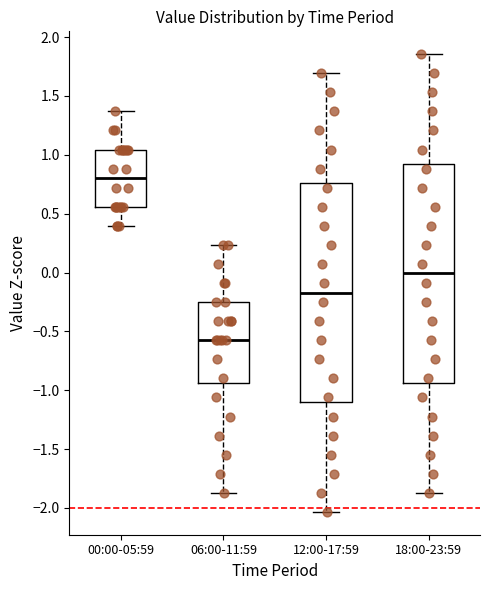

Reading left to right, read every box against the y-axis: the position of its median line, the range the box covers, and the ends of its whiskers. The values are not printed on the chart, so give them approximately, as read against the axis.

00:00-05:59: median 0.80, box 0.55 to 1.05, whiskers 0.40 to 1.35
06:00-11:59: median -0.60, box -0.95 to -0.25, whiskers -1.85 to 0.25
12:00-17:59: median -0.15, box -1.10 to 0.75, whiskers -2.05 to 1.70
18:00-23:59: median 0.00, box -0.95 to 0.90, whiskers -1.85 to 1.85